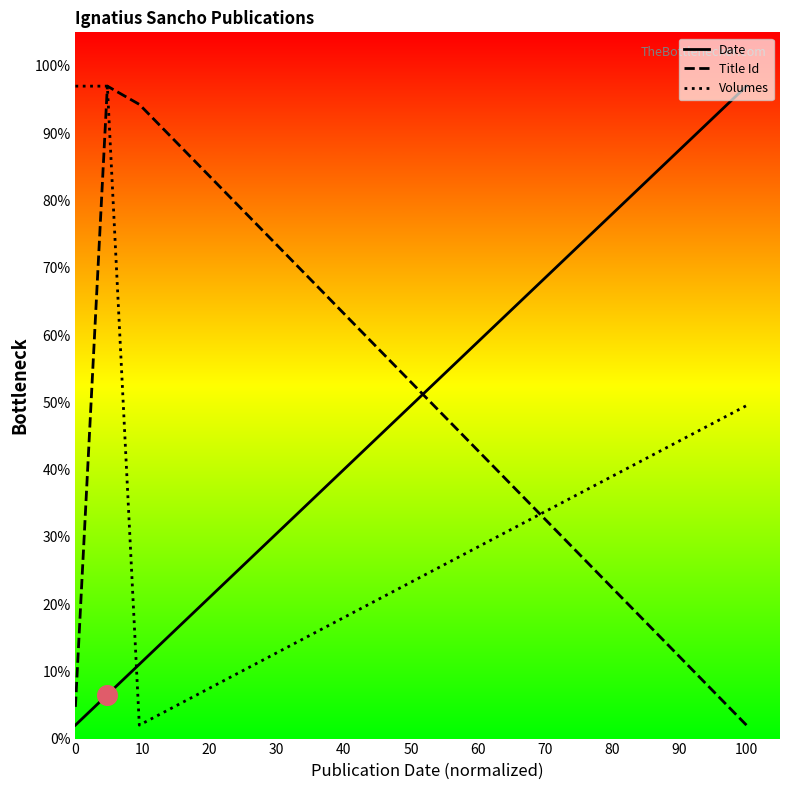

What is the greatest value displayed?

97.0